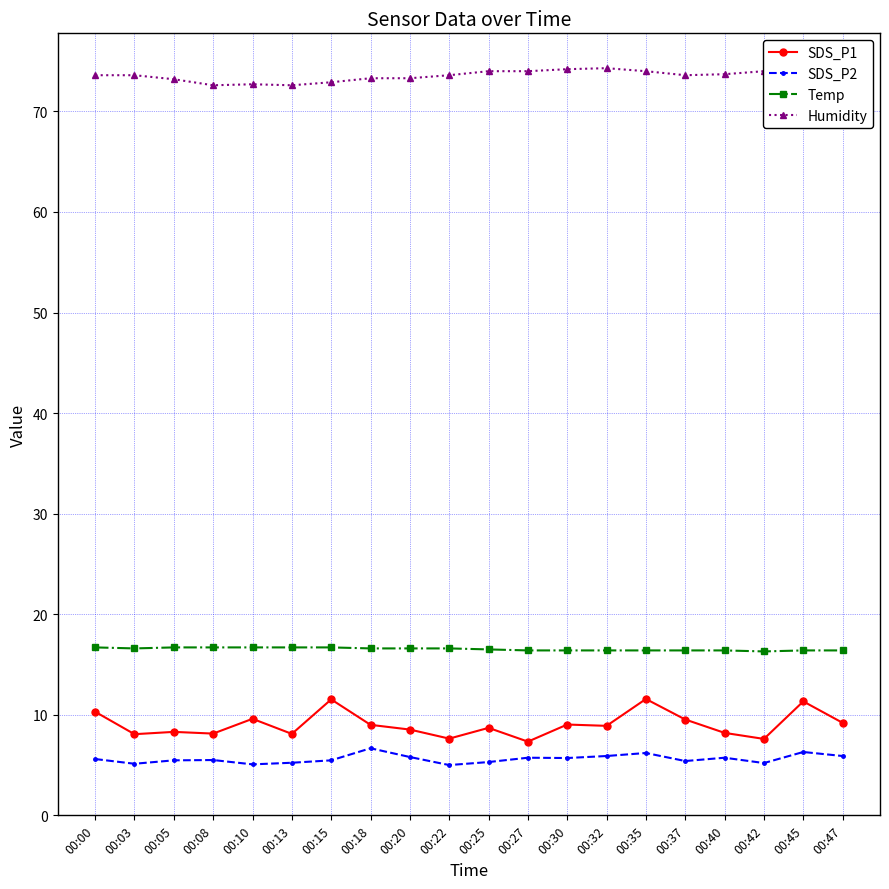

How many lines are shown in the chart?

4